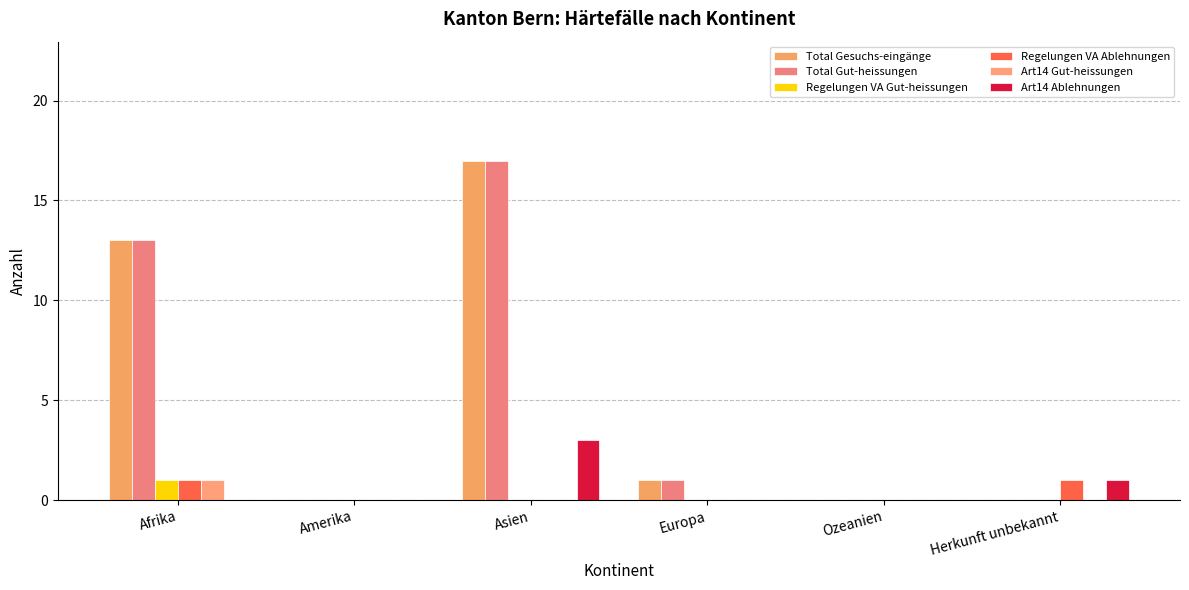

Are the bars grouped side by side (vs. stacked)?

Yes